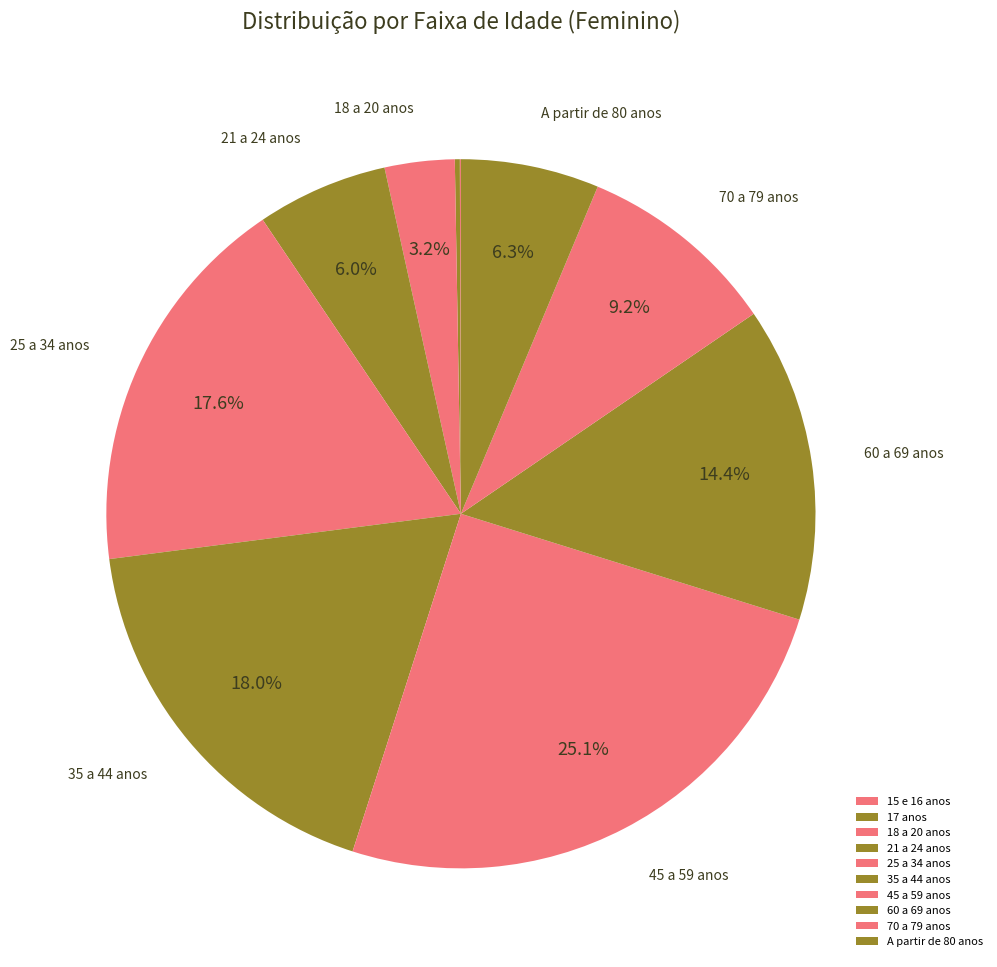

Count the number of slices in the pie.

10